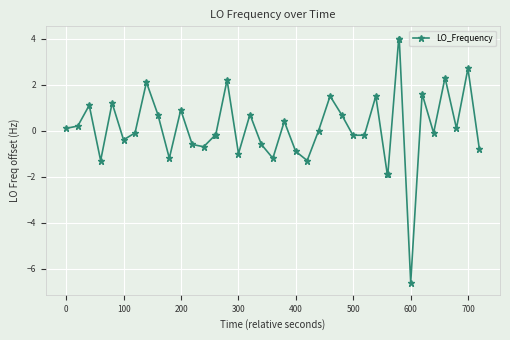

What is the difference between the maximum and minimum values?

10.6